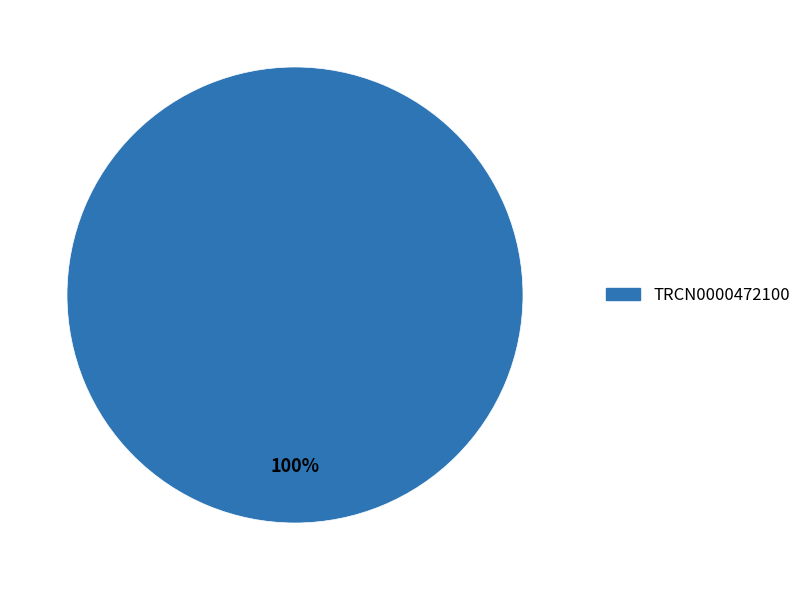

Does any single category account for the majority?

Yes